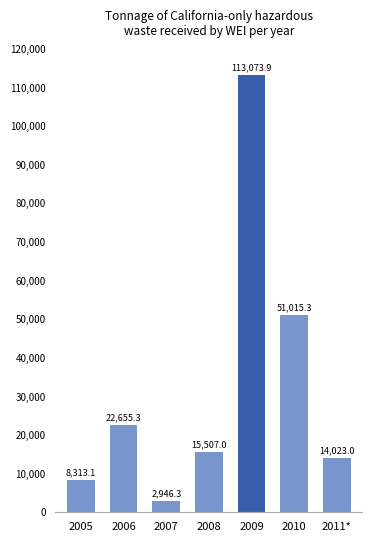

Reading right to left, transcribe all the data shown in this chart.

14023.0	51015.3	113073.9	15507.0	2946.3	22655.3	8313.1